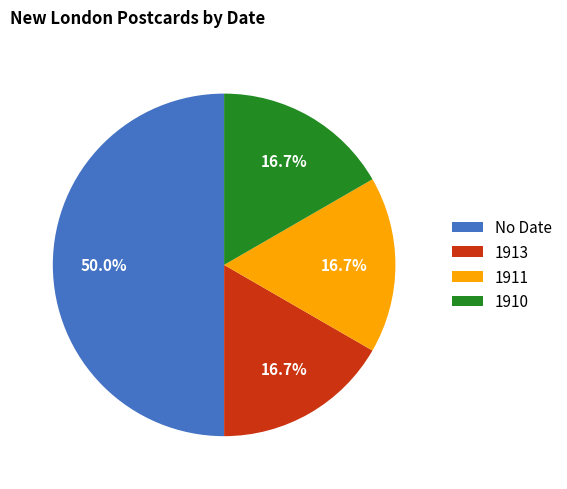

What percentage is the 1910 slice, to the nearest percent?

17%